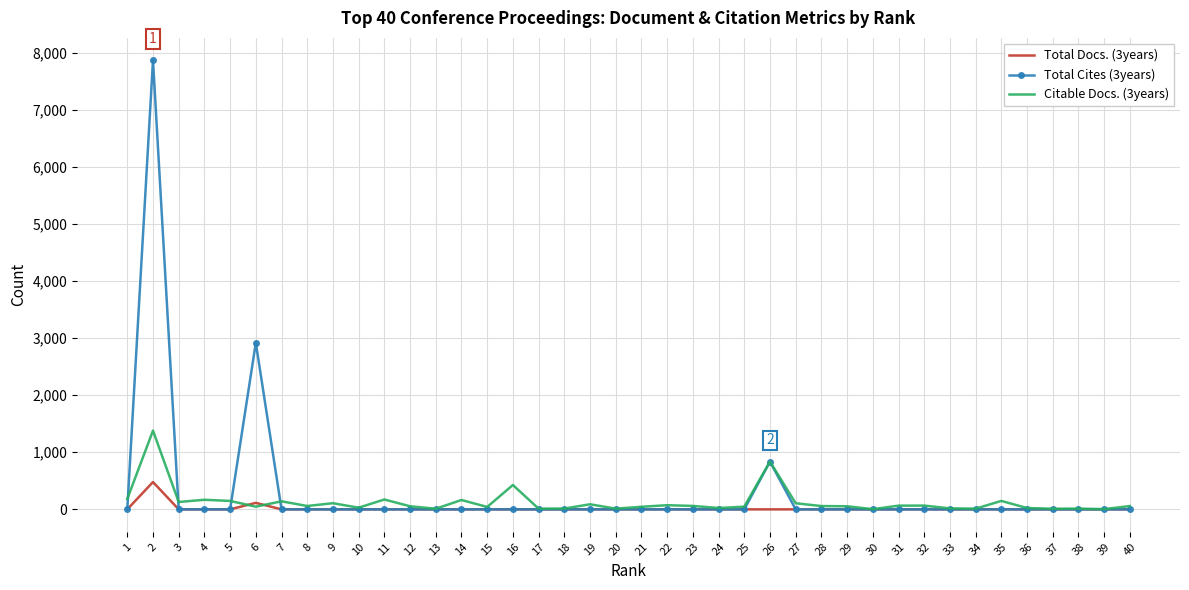

List the series in order of their peak value, highest first.

Total Cites (3years), Citable Docs. (3years), Total Docs. (3years)